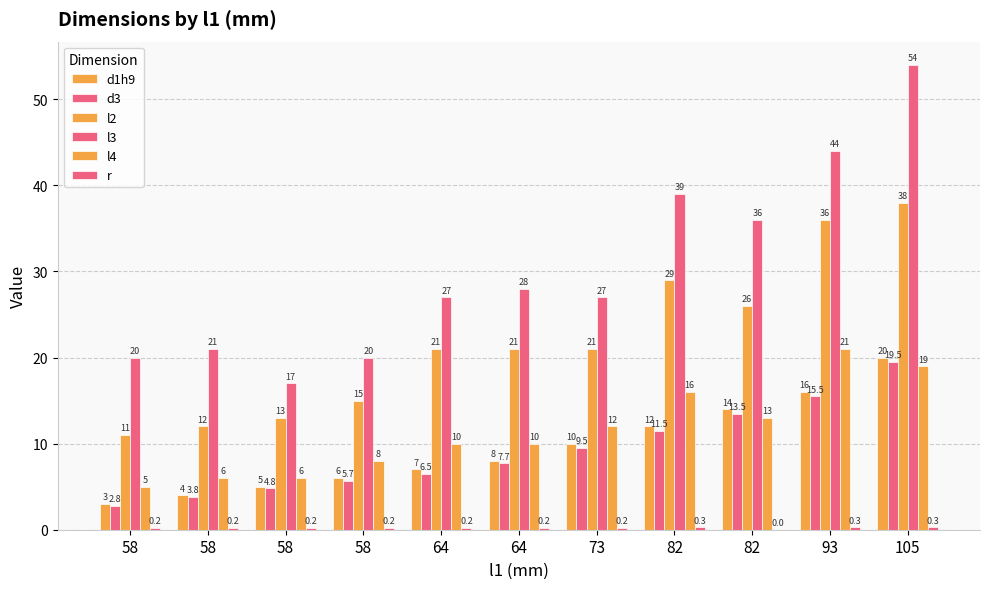

The d1h9 series shows 1.0 at 58. True or false?

False